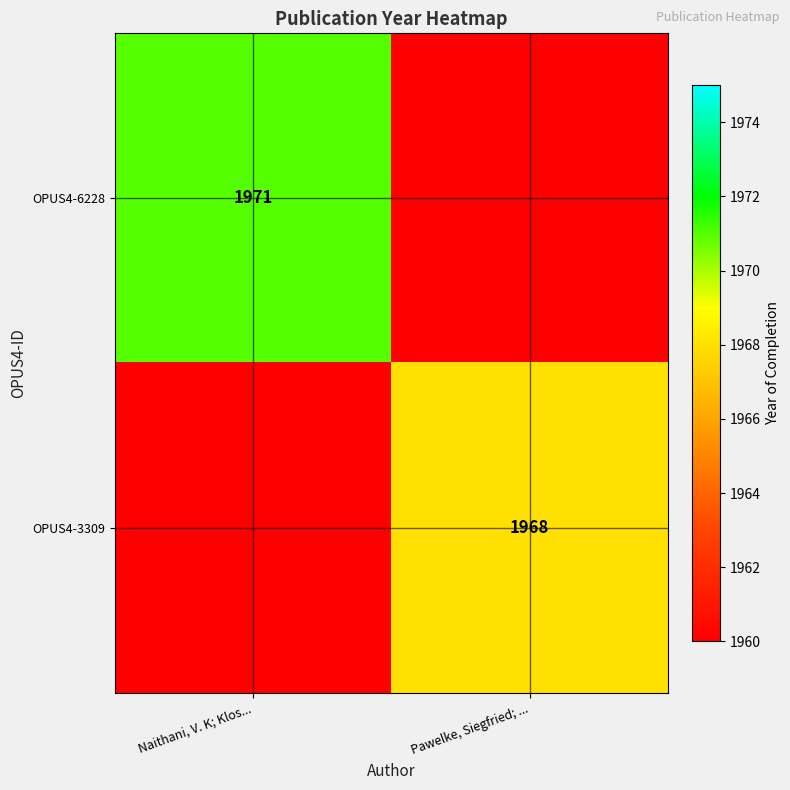

Is it true that OPUS4-6228 equals 1971 at Naithani, V. K; Klos...?

True